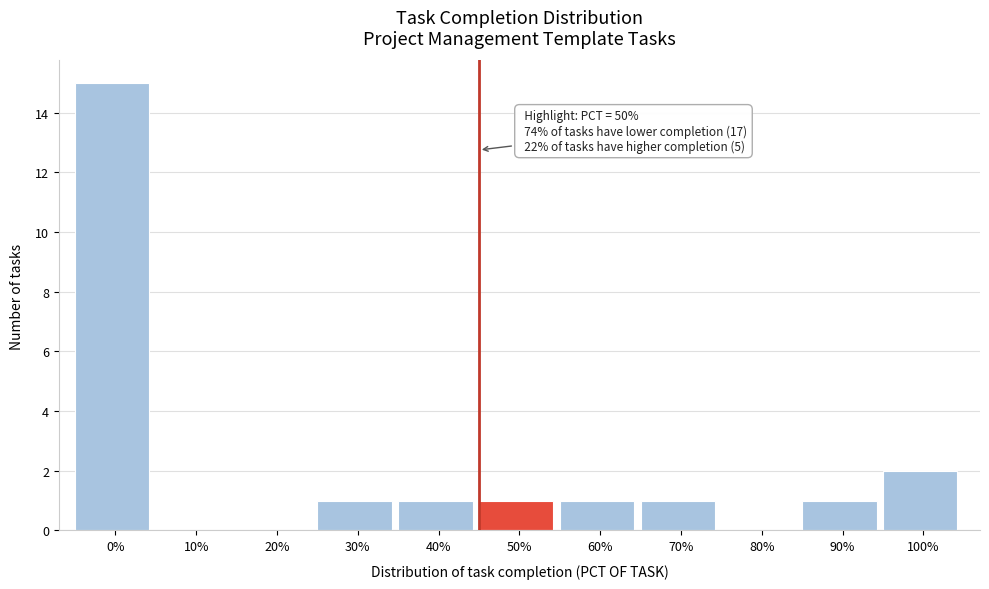

Reading left to right, transcribe all the data shown in this chart.

0%=15	10%=0	20%=0	30%=1	40%=1	50%=1	60%=1	70%=1	80%=0	90%=1	100%=2